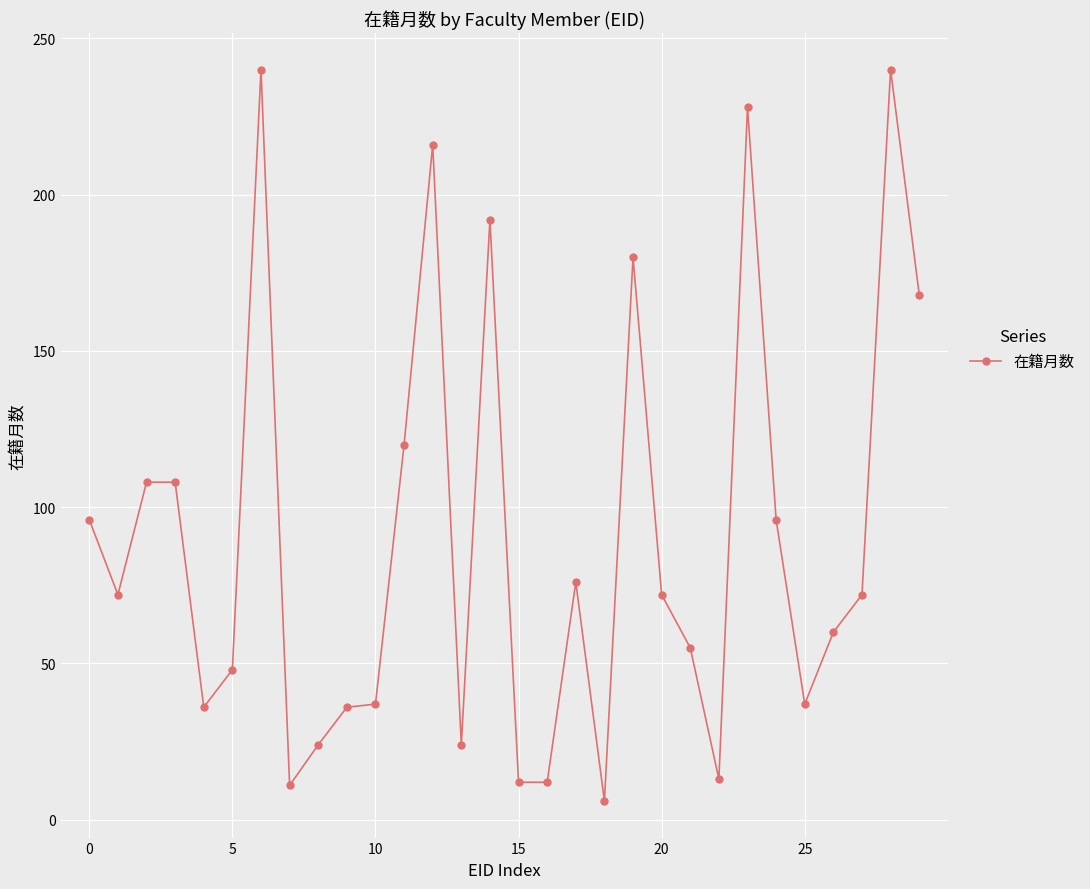

What is the difference between the maximum and second lowest values?

229